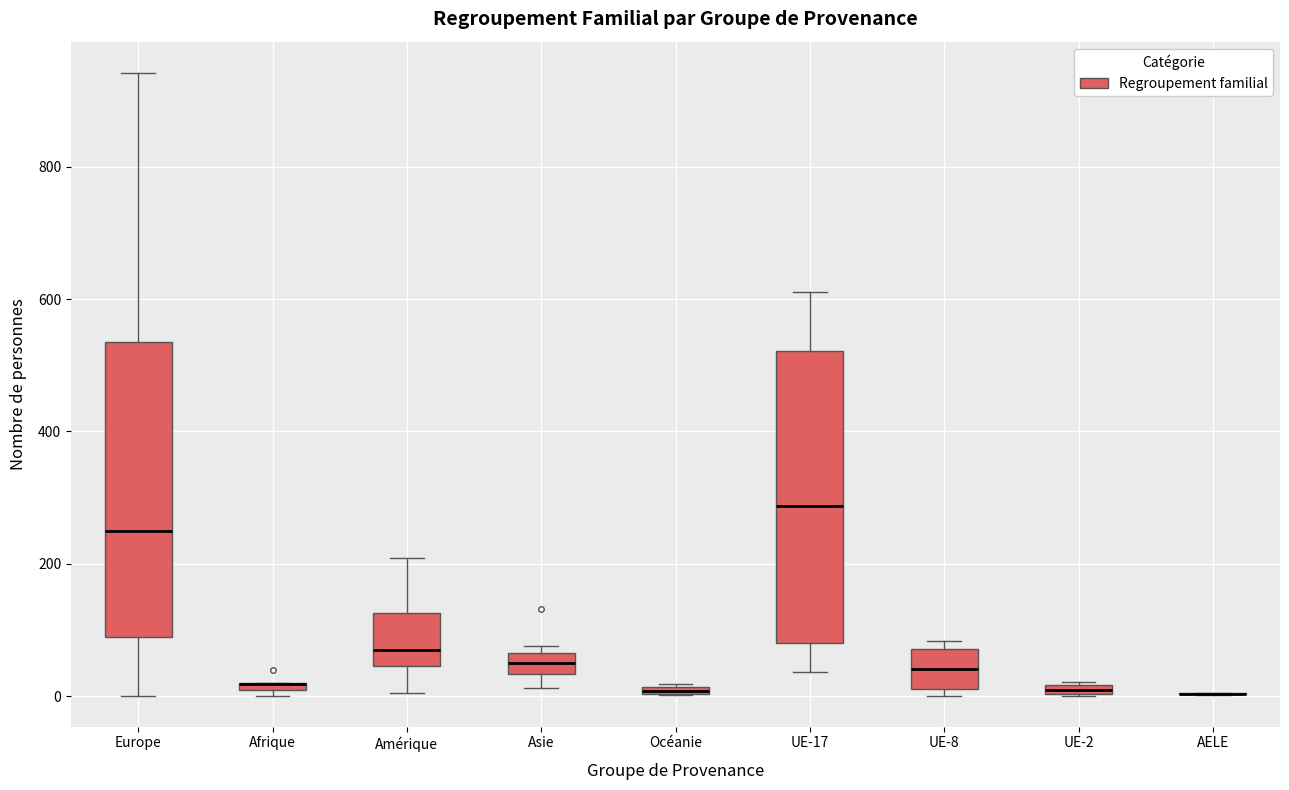

Where does the upper whisker of the box for Europe end on the y-axis? The values are not printed on the chart, so give them approximately, as read against the axis.

940